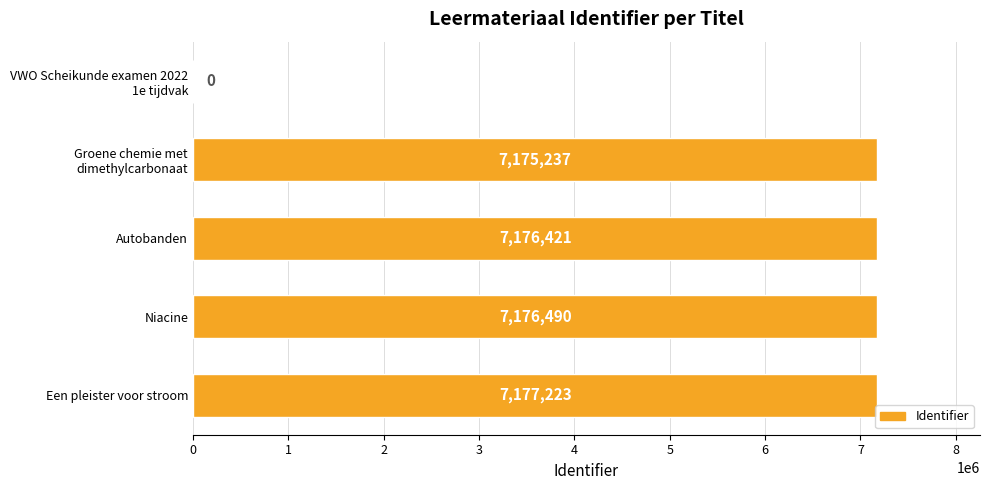

What is the maximum value shown in the chart?

7177223